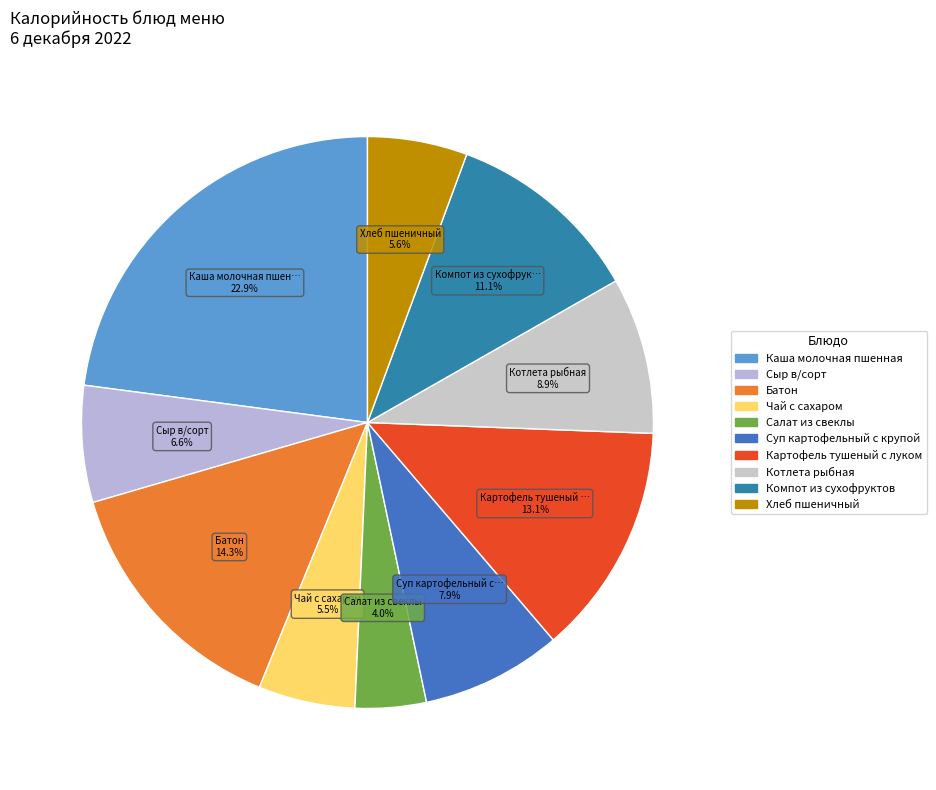

Rank the categories by value from highest to lowest.

Каша молочная пшенная, Батон, Картофель тушеный с луком, Компот из сухофруктов, Котлета рыбная, Суп картофельный с крупой, Сыр в/сорт, Хлеб пшеничный, Чай с сахаром, Салат из свеклы